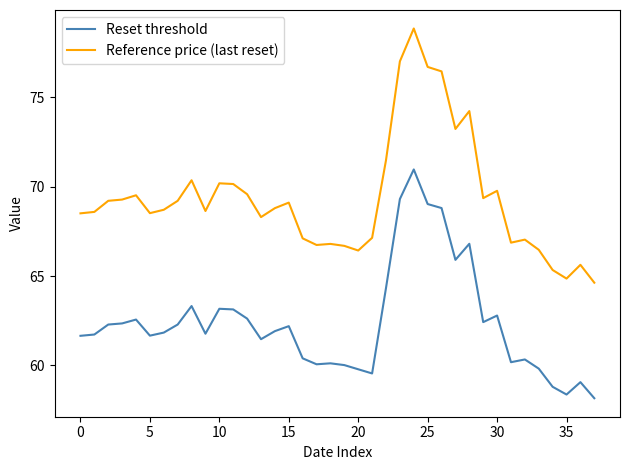

What are all the series names shown in the legend?

Reset threshold, Reference price (last reset)